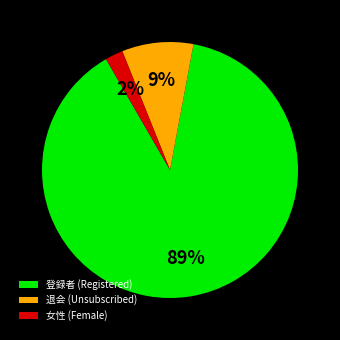

Is there a majority slice in this chart?

Yes